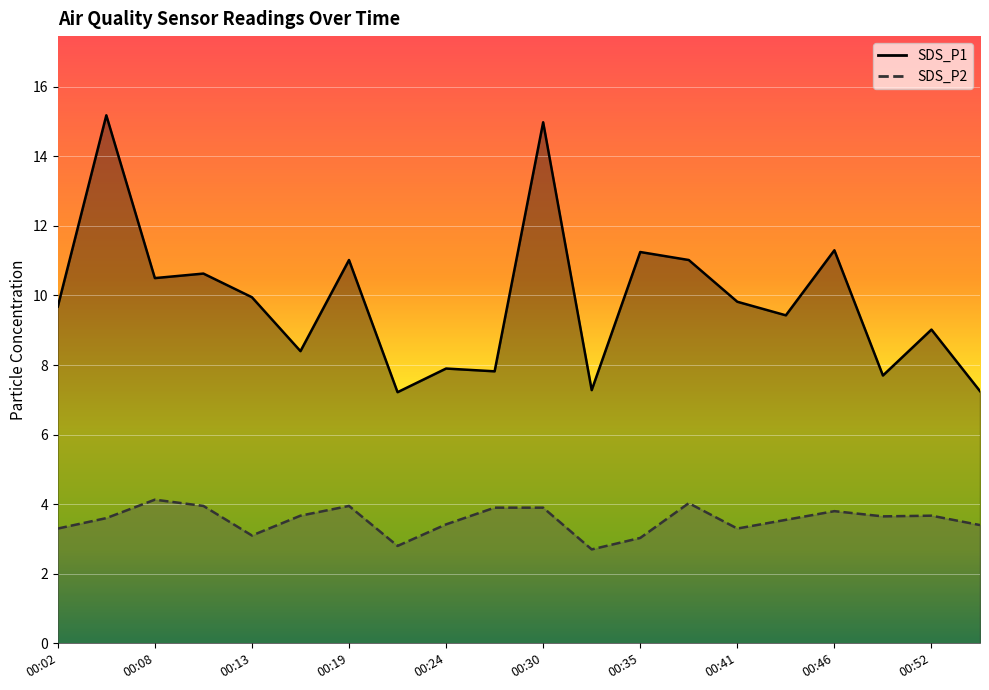

Which category has the highest value in the SDS_P1 series?

00:05